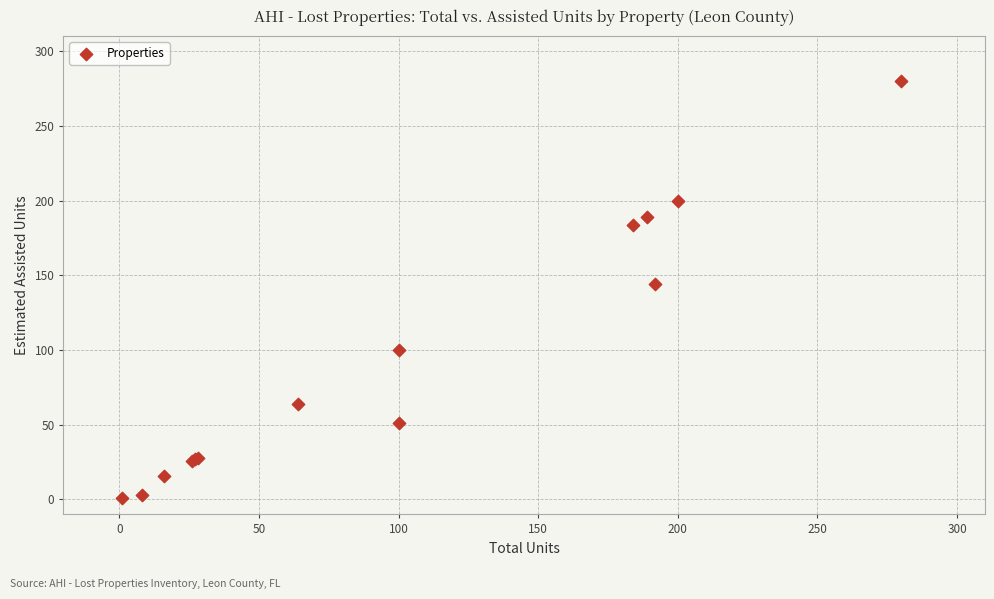

What Y value in the scatter plot is closest to 140?

144